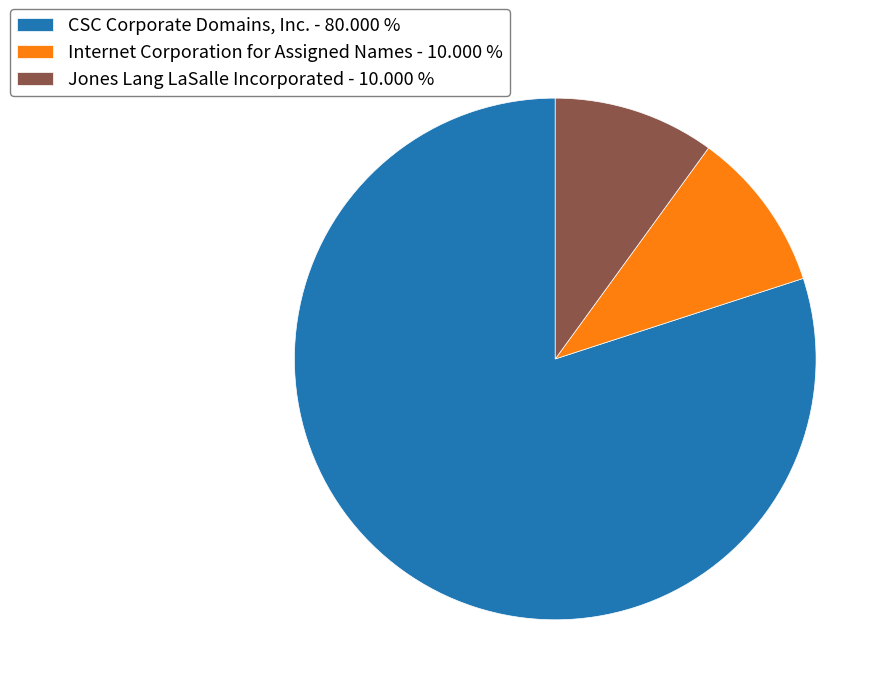

Does CSC Corporate Domains, Inc. - 80.000 % represent more than half of the total?

Yes